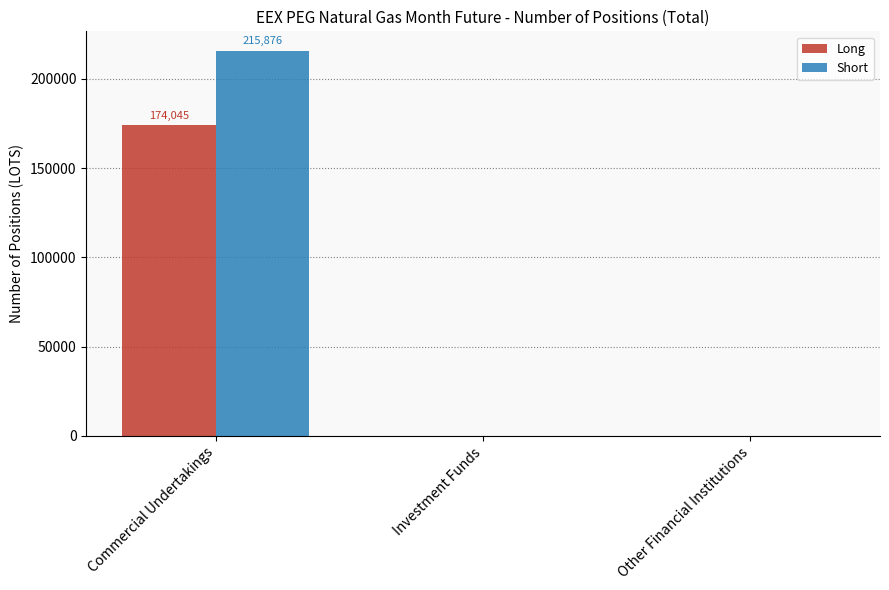

Is it true that Short equals 0 at Investment Funds?

True